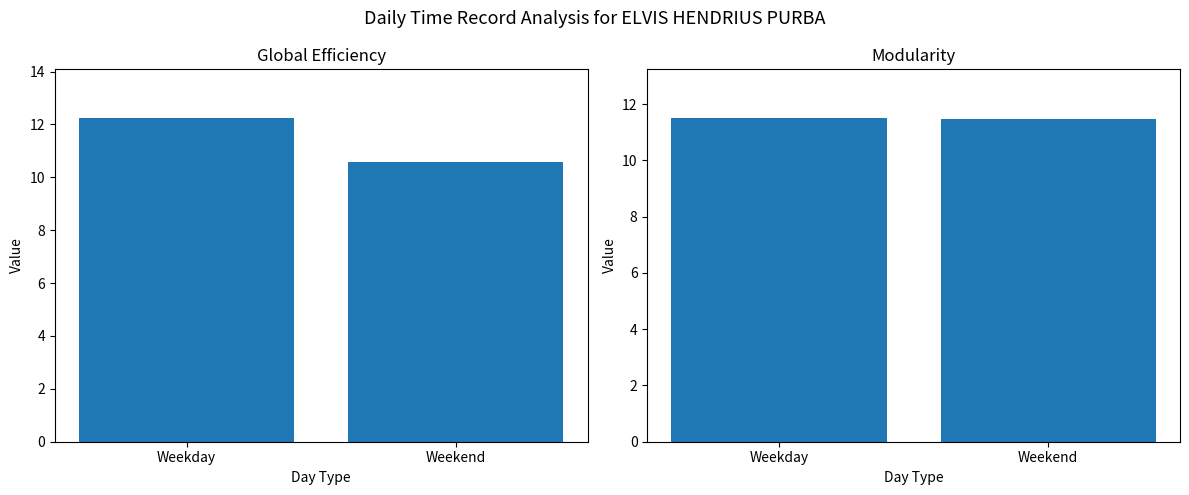

Reading left to right, transcribe all the data shown in this chart.

Global Efficiency: 12.2	10.6
Modularity: 11.5	11.5